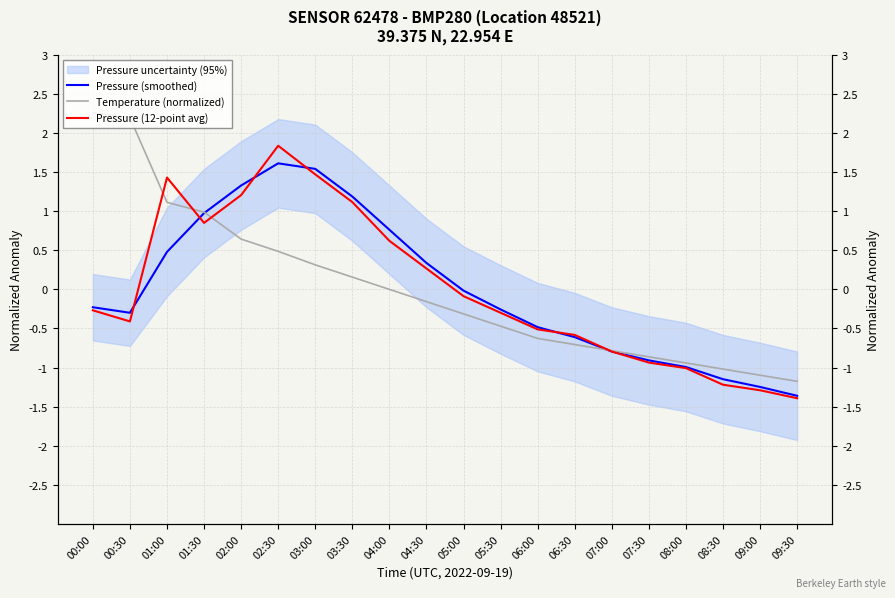

The value of Temperature (normalized) at 01:30 is 1.4. True or false?

False